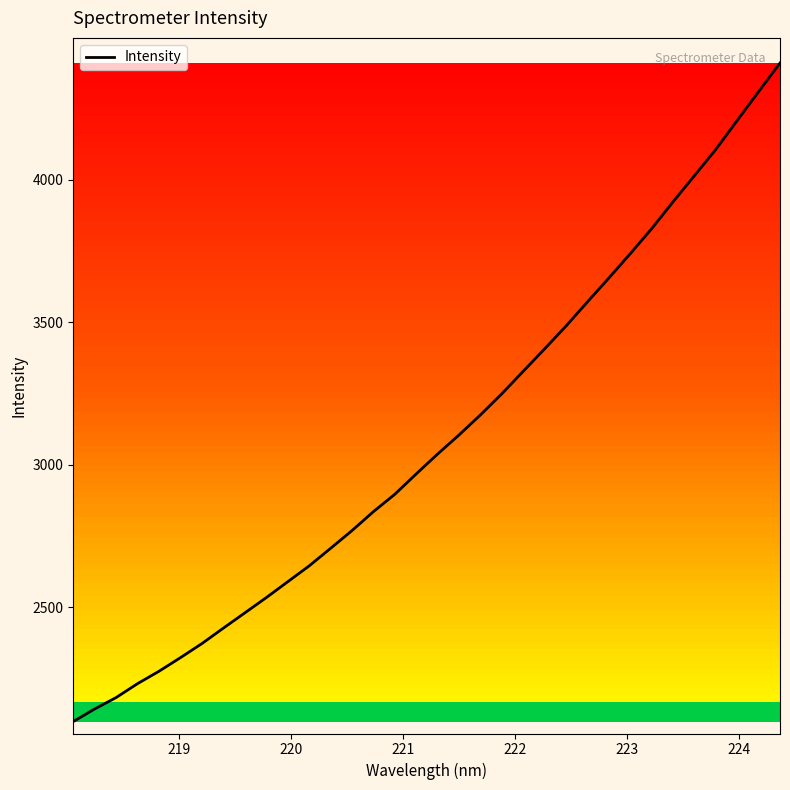

What is the greatest value displayed?

4410.8